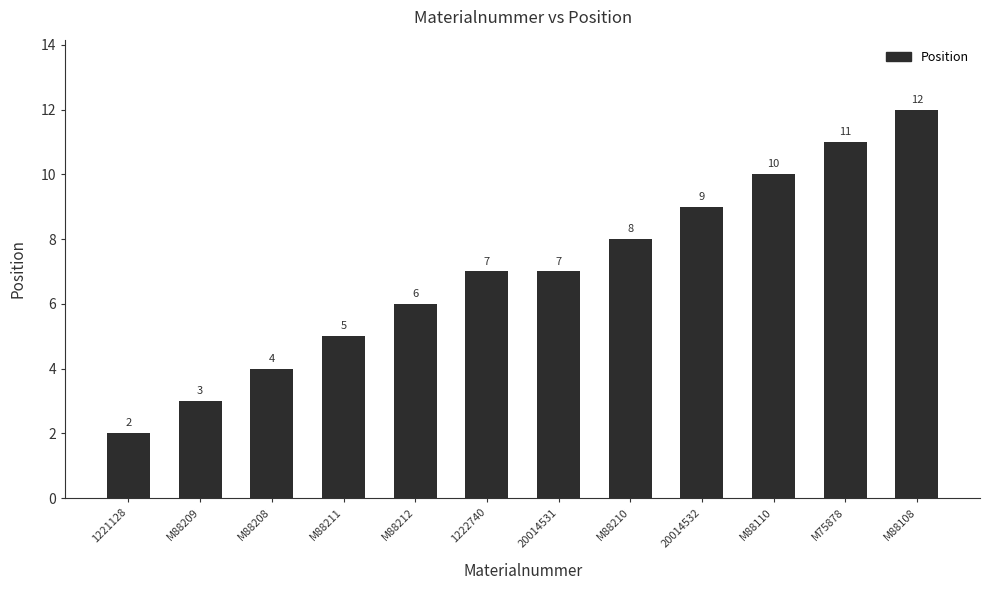

Reading right to left, extract all data points from this chart.

M88108=12	M75878=11	M88110=10	20014532=9	M88210=8	20014531=7	1222740=7	M88212=6	M88211=5	M88208=4	M88209=3	1221128=2